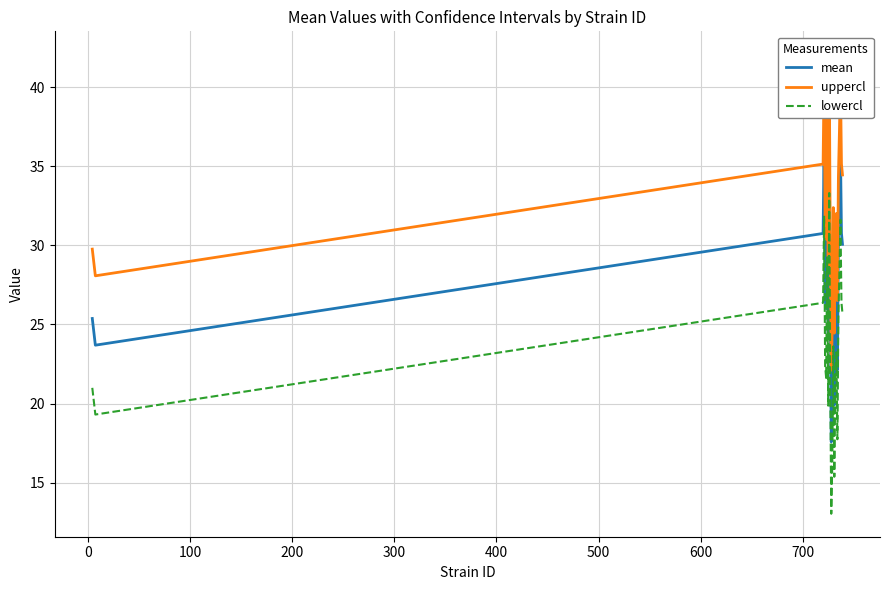

What is the maximum value for lowercl?

33.3